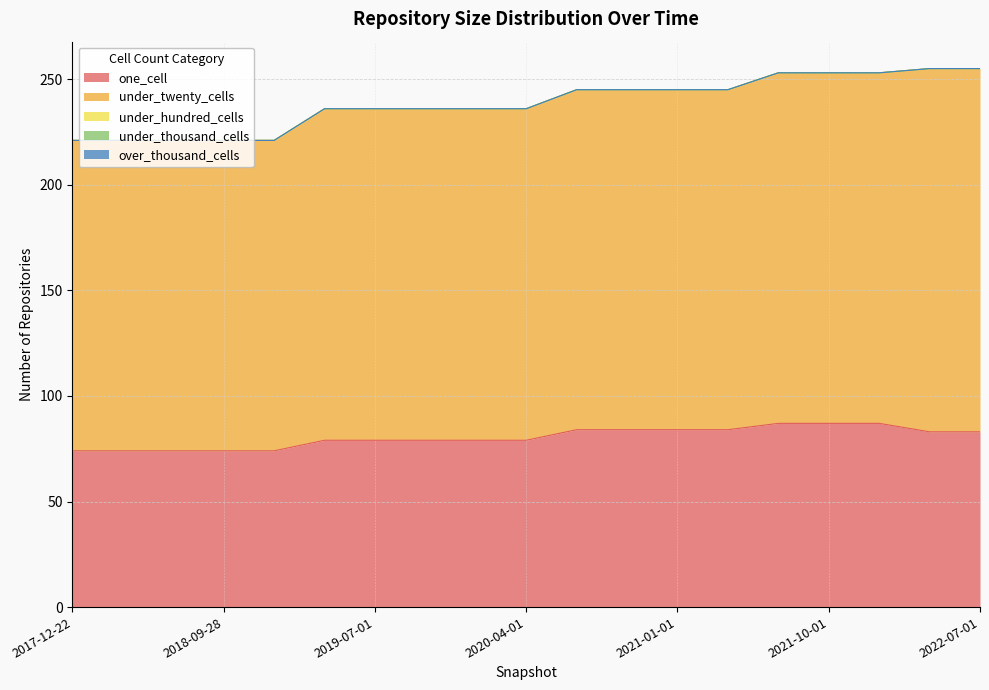

At 2018-09-28, list the series in order from smallest to largest.

under_hundred_cells, under_thousand_cells, over_thousand_cells, one_cell, under_twenty_cells